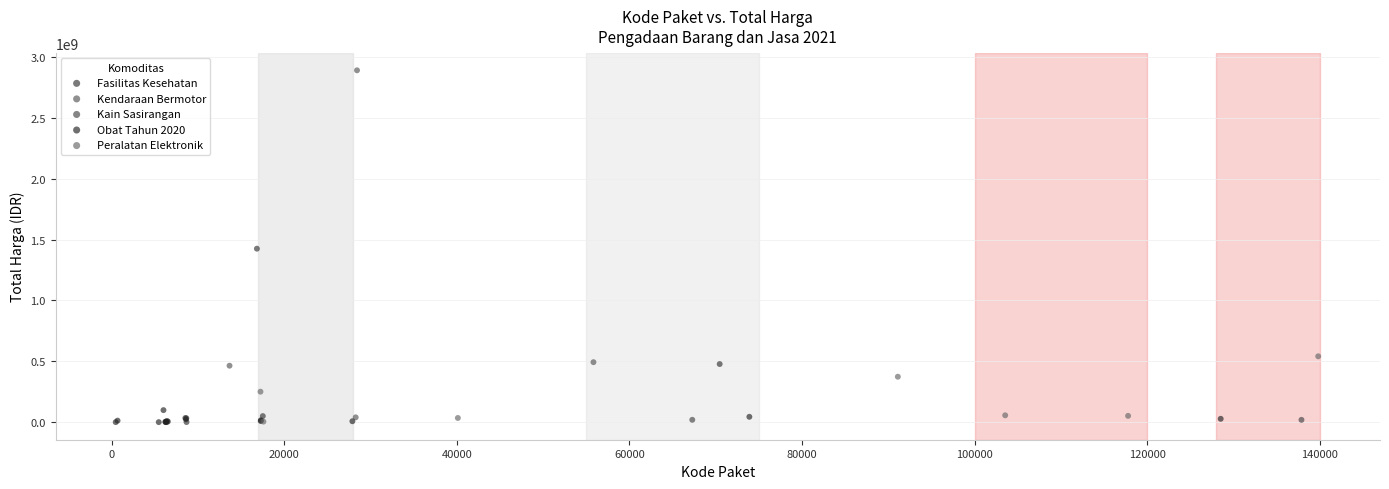

What are all the series names shown in the legend?

Fasilitas Kesehatan, Kendaraan Bermotor, Kain Sasirangan, Obat Tahun 2020, Peralatan Elektronik